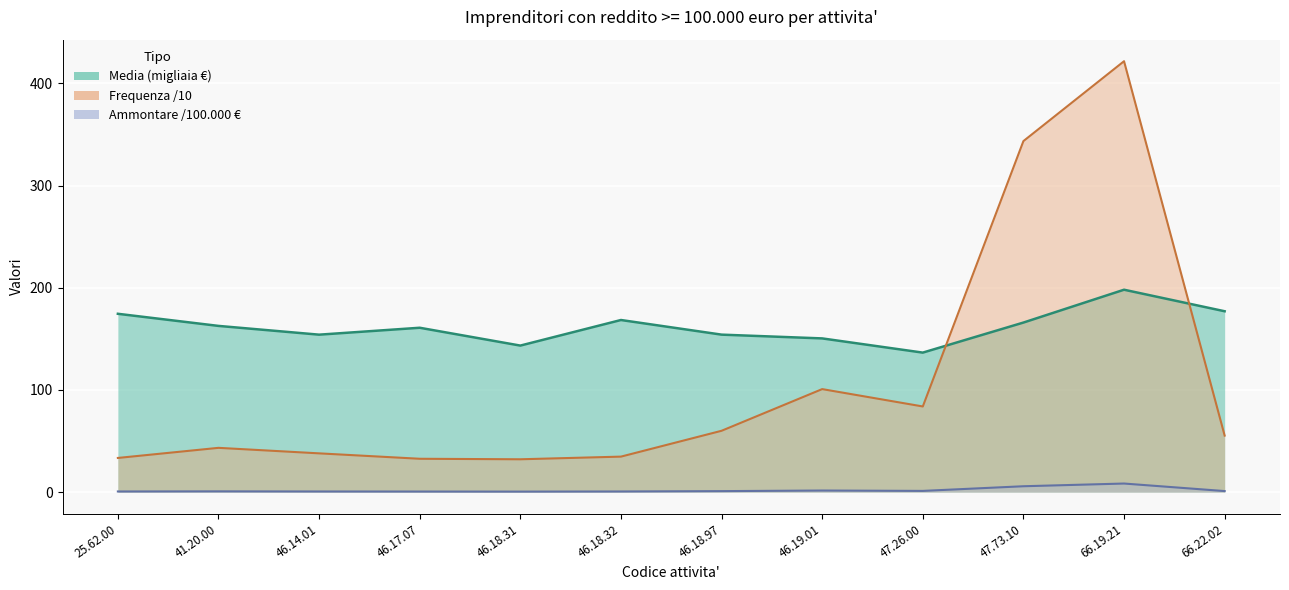

Which series has the widest spread of values?

Frequenza (b)